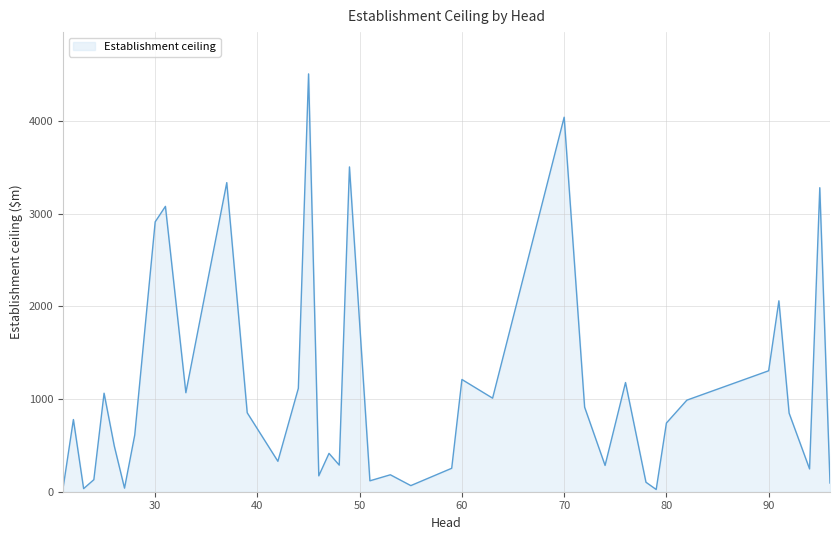

What is the difference between the maximum and minimum values?

4481.7